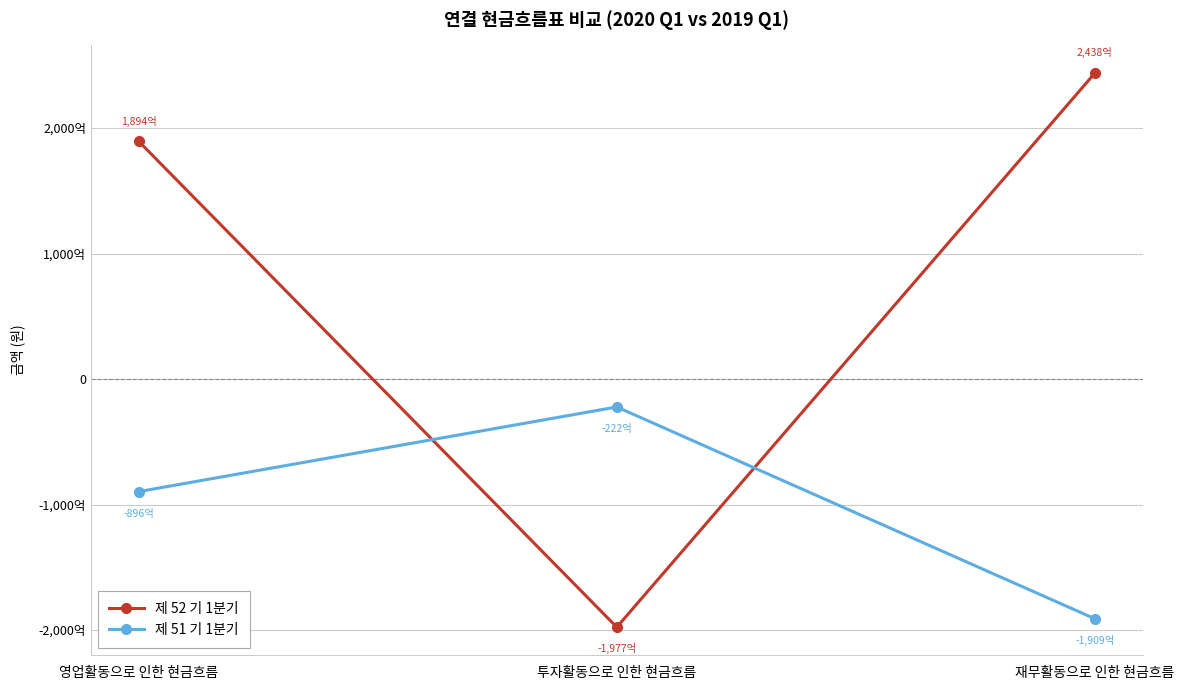

At 영업활동으로 인한 현금흐름, list the series in order from smallest to largest.

제 51 기 1분기, 제 52 기 1분기